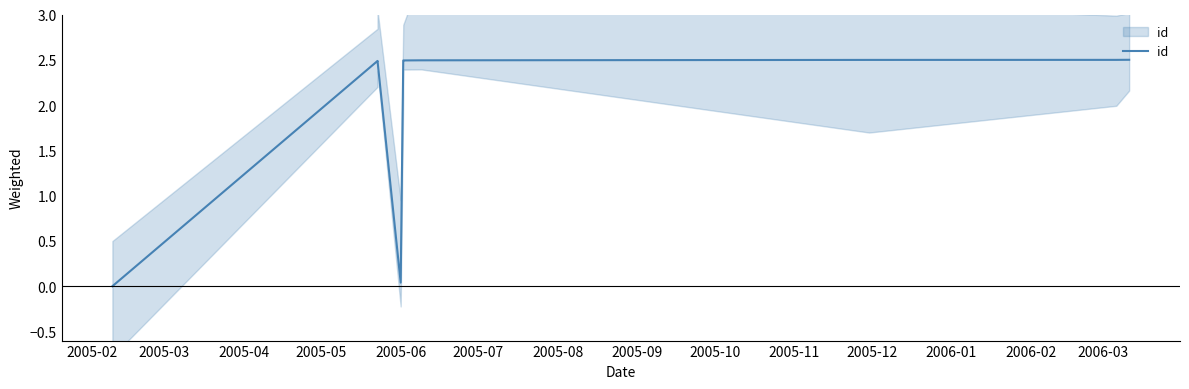

Does the chart have visible grid lines?

No